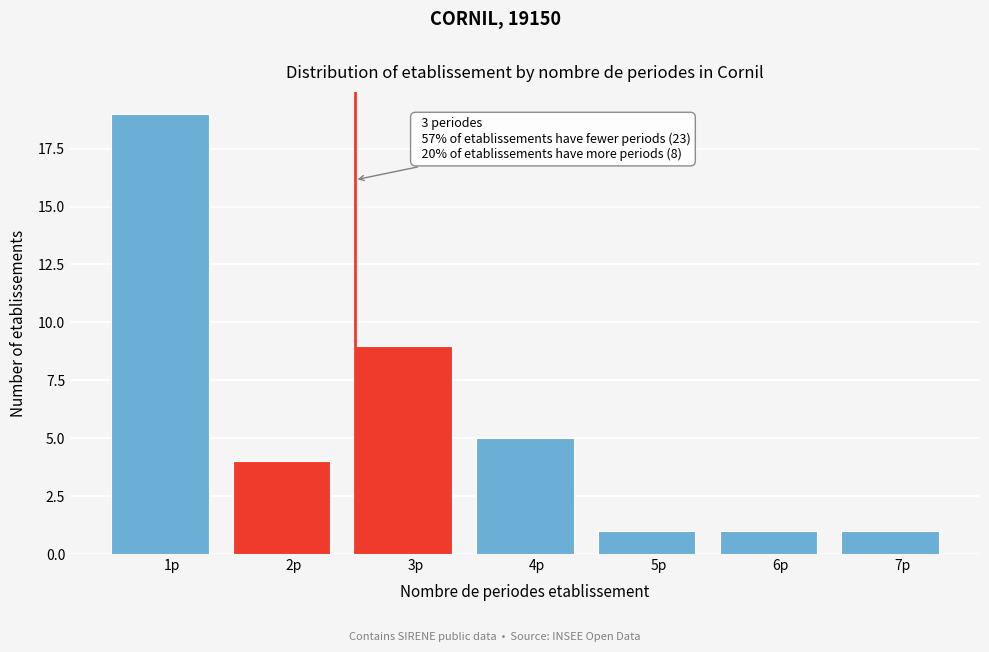

Reading right to left, what are all the values shown in this chart?

1	1	1	5	9	4	19